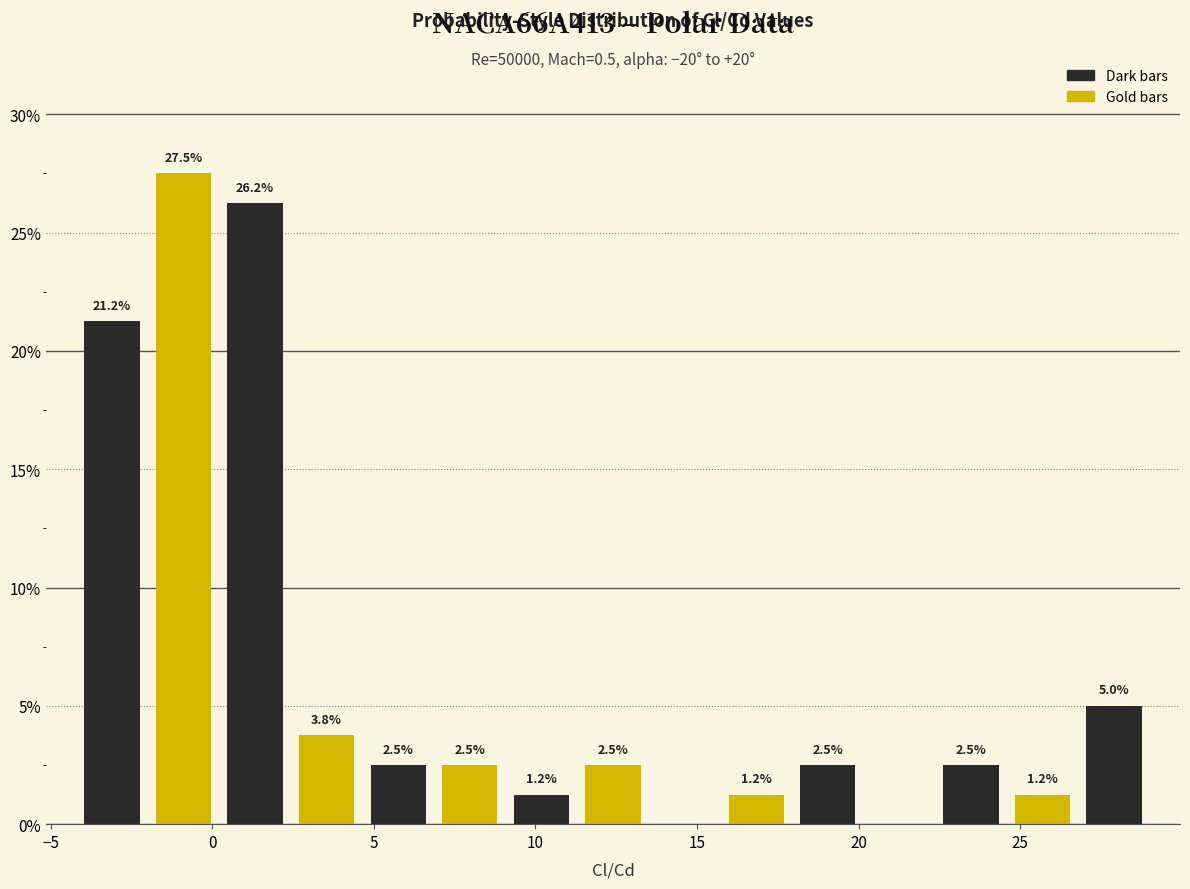

Which range on the x-axis has the tallest bar?

-2.0 to 0.0